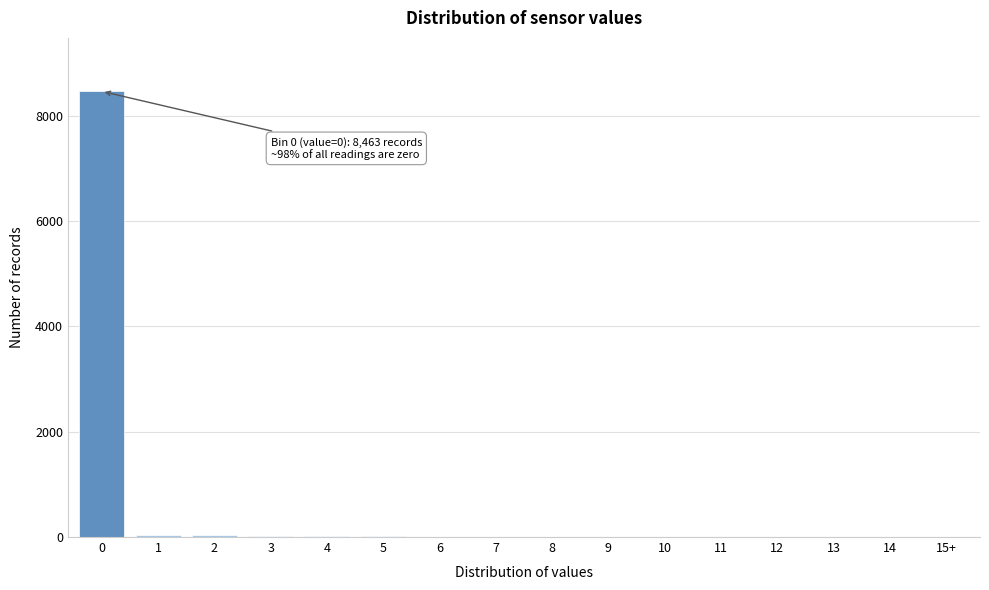

The chart shows a value of 8463 at 0. True or false?

True